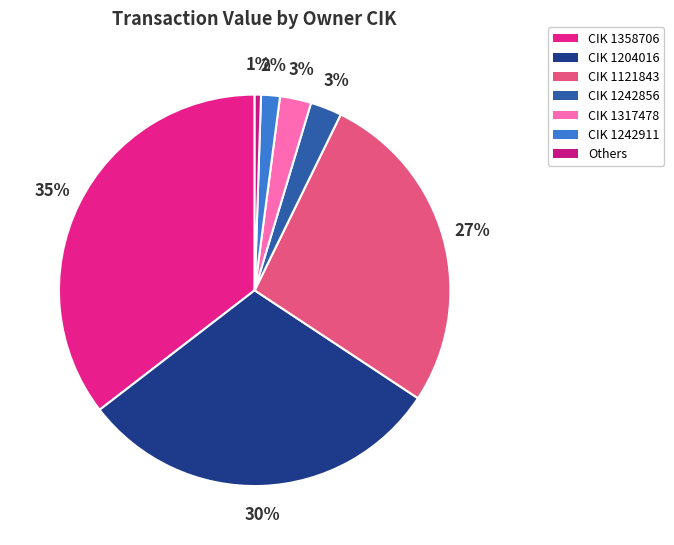

How many slices are in this pie chart?

7